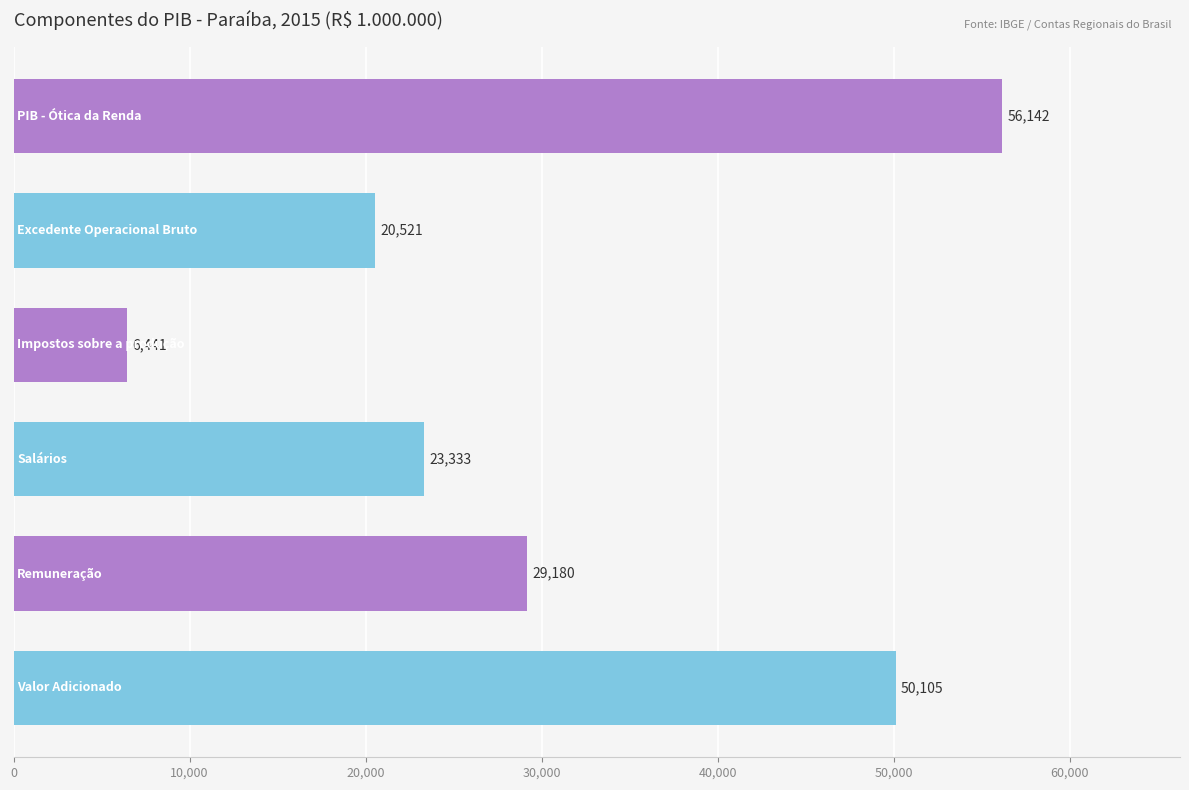

What is the average value?

30953.7